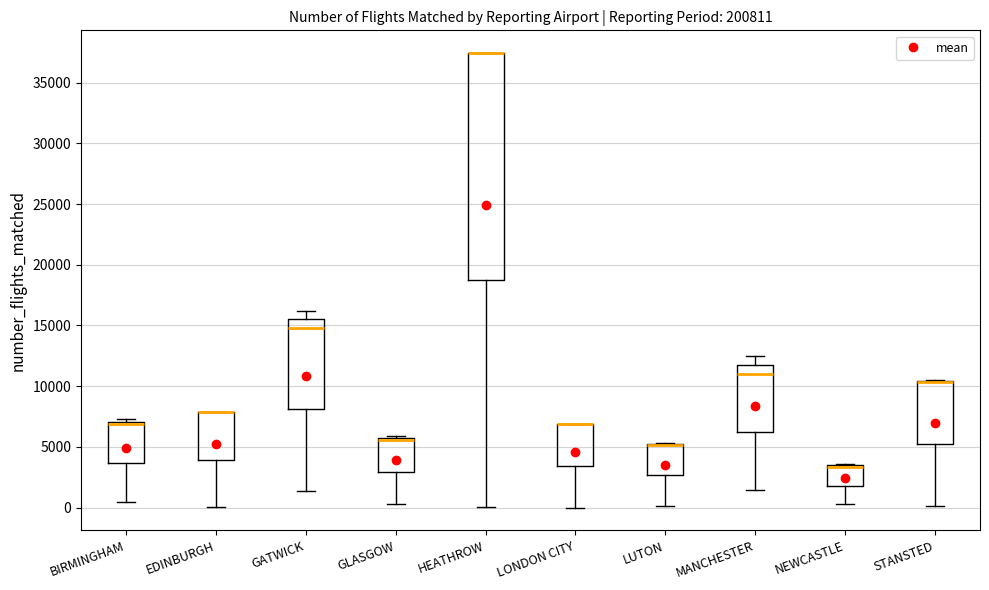

Reading left to right, read every box against the y-axis: the position of its median line, the range the box covers, and the ends of its whiskers. The values are not printed on the chart, so give them approximately, as read against the axis.

BIRMINGHAM: median 7000 (just below the box's upper edge), box 3500 to 7000, whiskers 500 to 7500
EDINBURGH: median 8000 (drawn on the box's upper edge), box 4000 to 8000, whiskers 0 to 8000
GATWICK: median 15000, box 8000 to 15500, whiskers 1500 to 16000
GLASGOW: median 5500 (drawn on the box's upper edge), box 3000 to 5500, whiskers 500 to 6000
HEATHROW: median 37500 (drawn on the box's upper edge), box 18500 to 37500, whiskers 0 to 37500
LONDON CITY: median 7000 (drawn on the box's upper edge), box 3500 to 7000, whiskers 0 to 7000
LUTON: median 5000 (drawn on the box's upper edge), box 2500 to 5000, whiskers 0 to 5500
MANCHESTER: median 11000, box 6500 to 12000, whiskers 1500 to 12500
NEWCASTLE: median 3500 (drawn on the box's upper edge), box 2000 to 3500, whiskers 500 to 3500
STANSTED: median 10500 (drawn on the box's upper edge), box 5000 to 10500, whiskers 0 to 10500